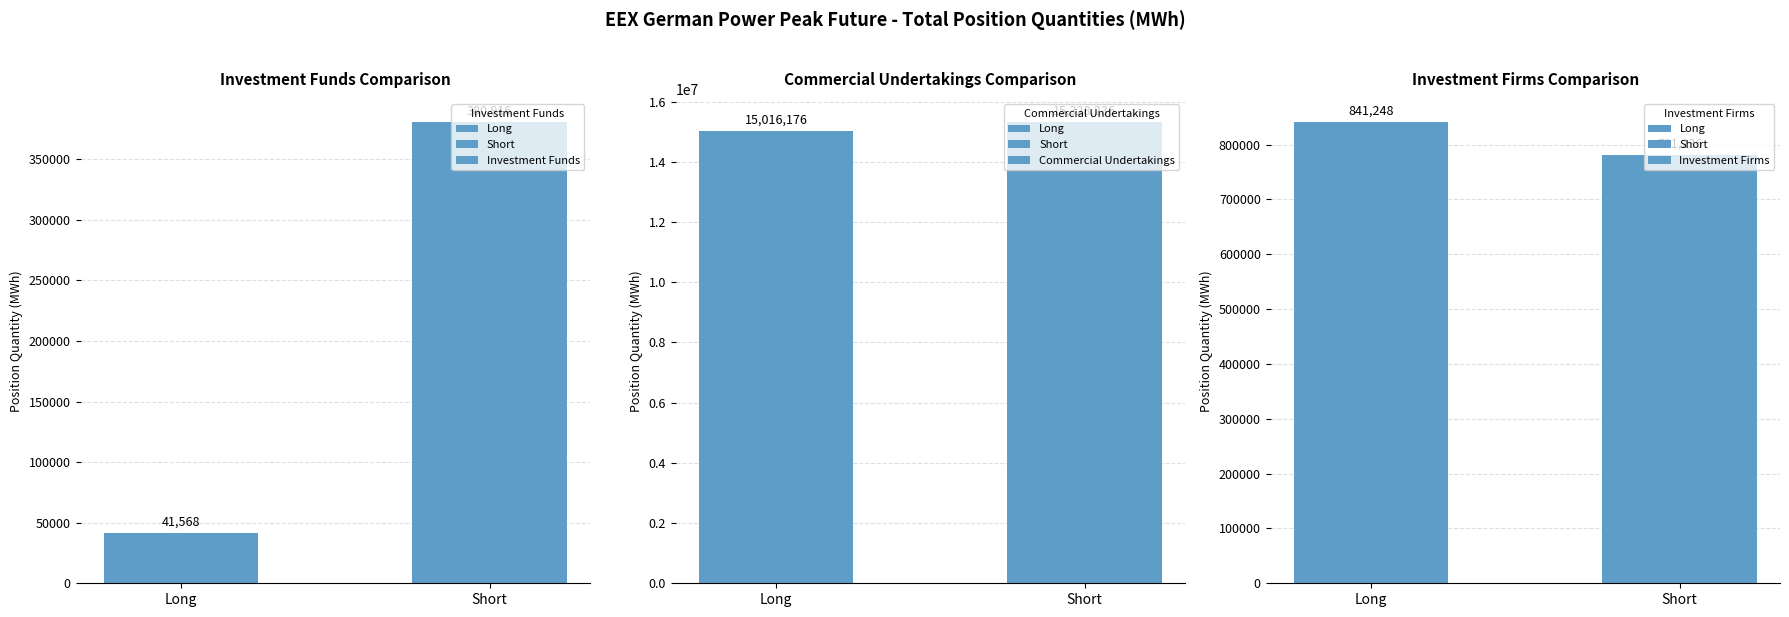

What is the average value of the Commercial Undertakings series?

15172206